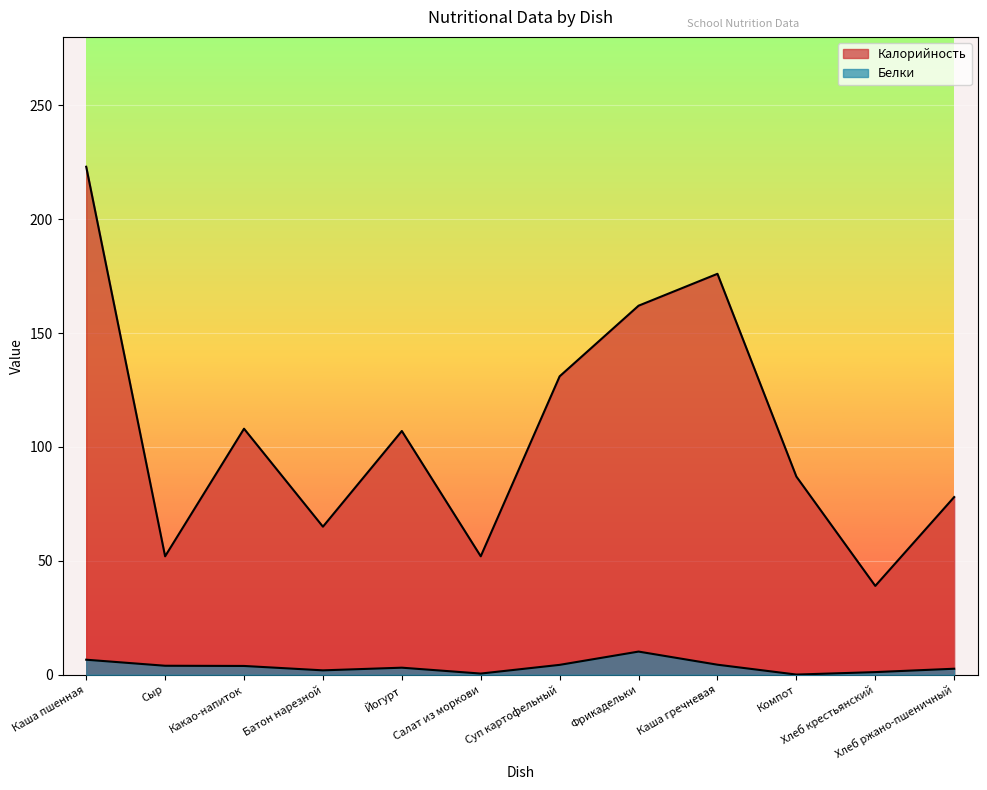

What is the lowest value of the Белки series?

0.1